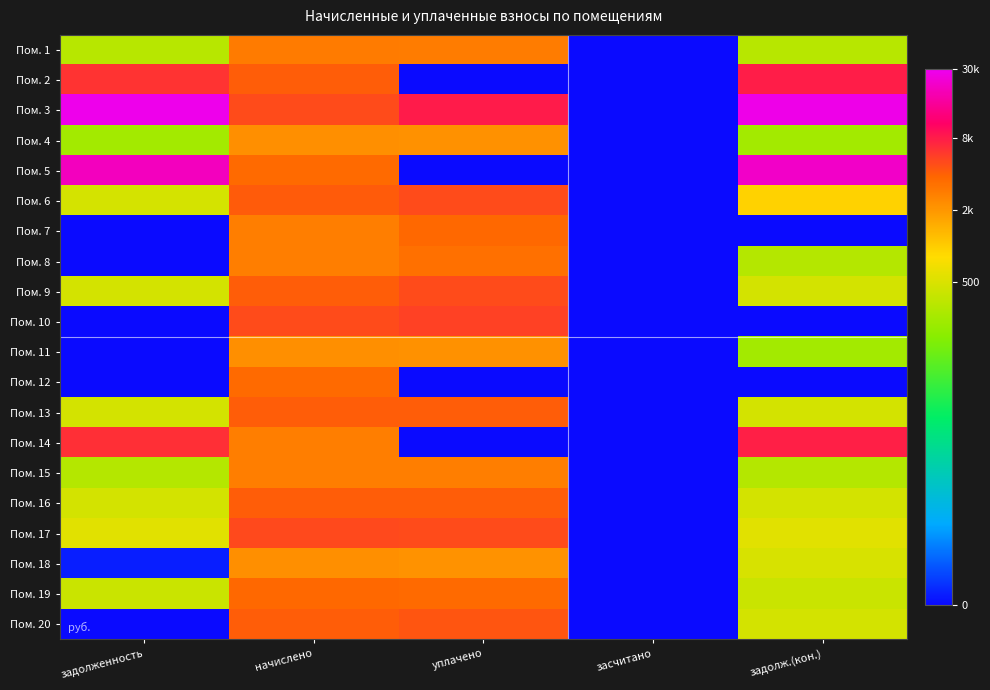

Which series has the widest spread of values?

Пом. 3